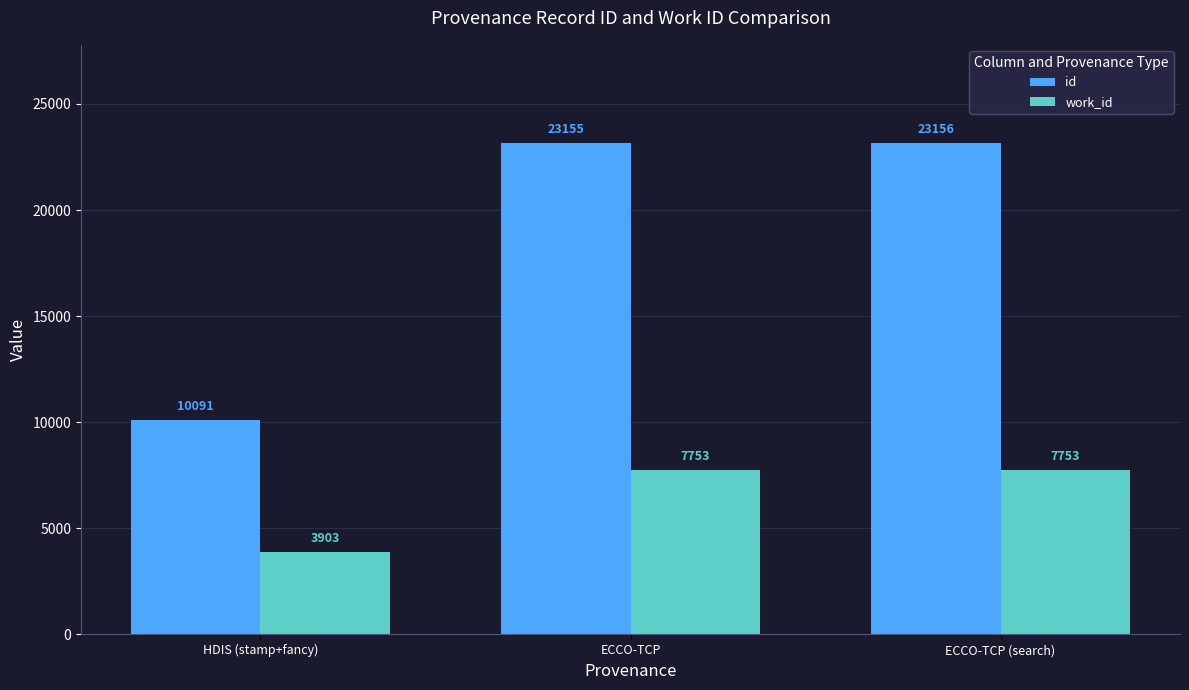

At how many categories does at least one series exceed 12121?

2